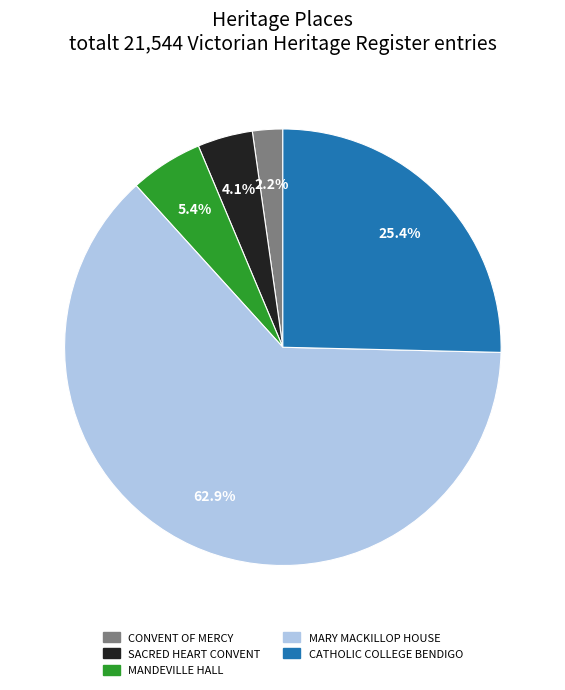

The CATHOLIC COLLEGE BENDIGO slice represents 25% of the pie. True or false?

True